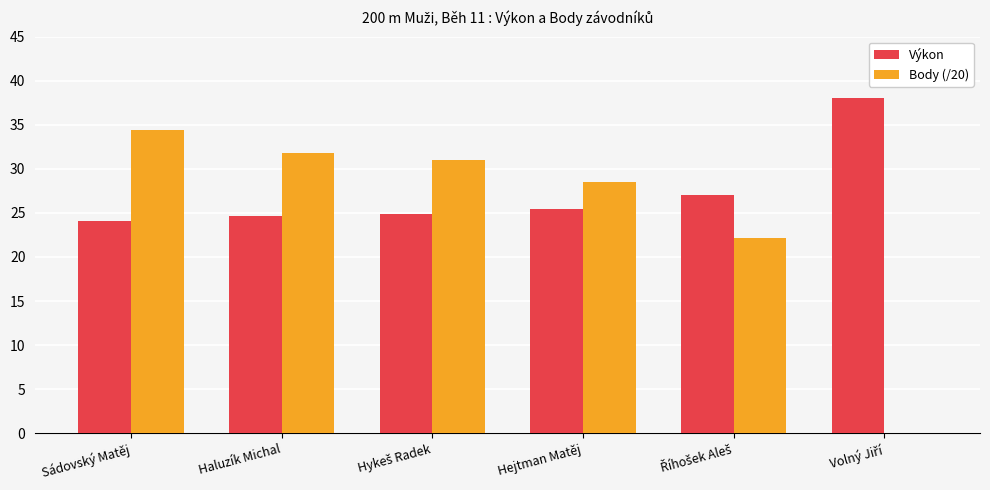

What is the sum of all Výkon values?

164.0